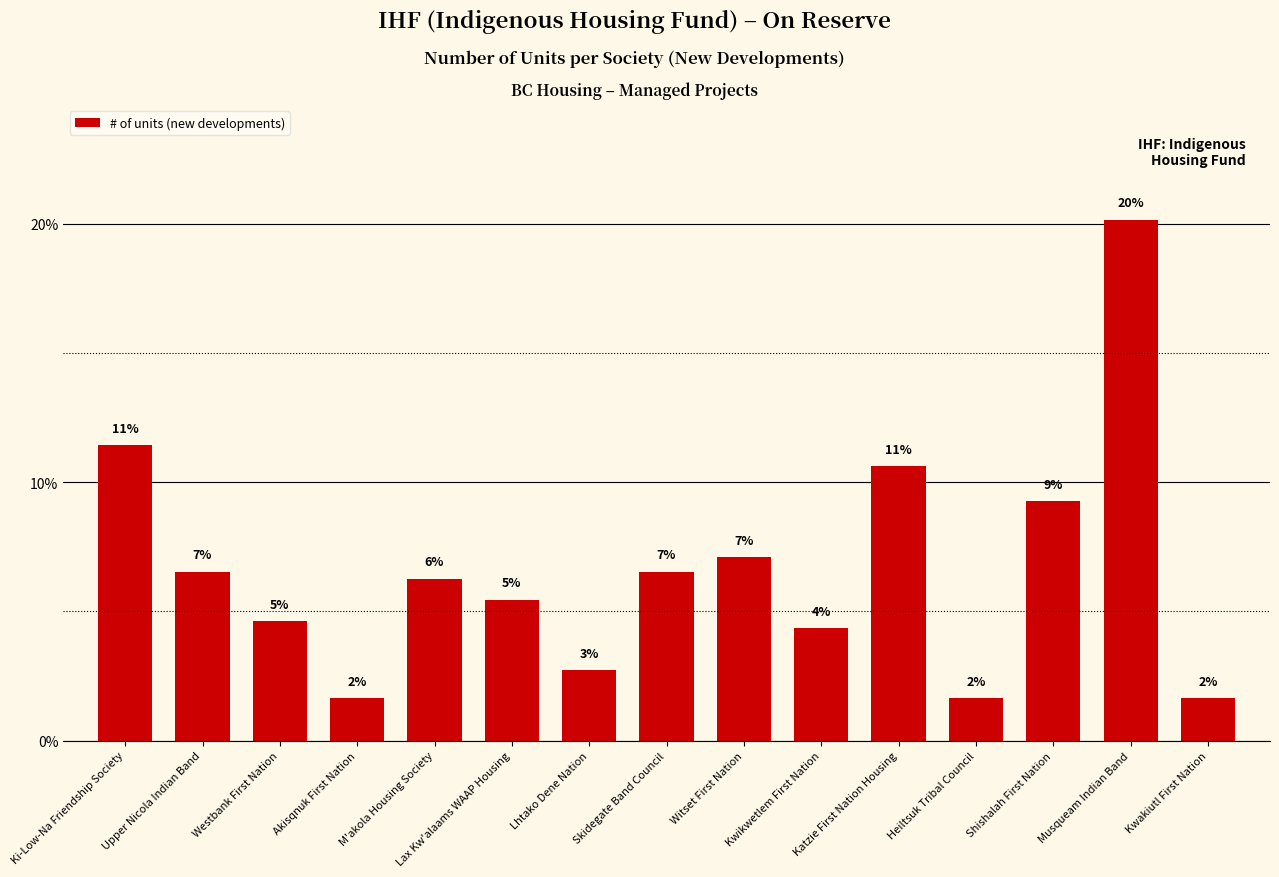

What is the sum of all values?

100.0